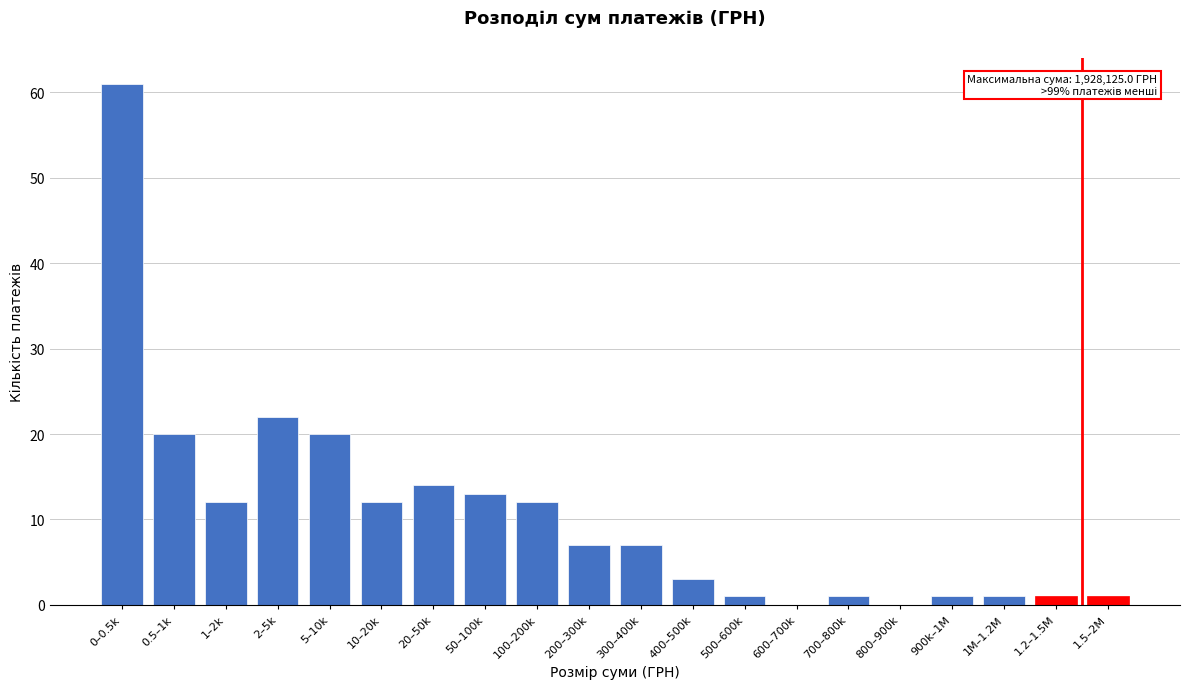

Reading left to right, extract all data points from this chart.

0–0.5k=61	0.5–1k=20	1–2k=12	2–5k=22	5–10k=20	10–20k=12	20–50k=14	50–100k=13	100–200k=12	200–300k=7	300–400k=7	400–500k=3	500–600k=1	600–700k=0	700–800k=1	800–900k=0	900k–1M=1	1M–1.2M=1	1.2–1.5M=1	1.5–2M=1